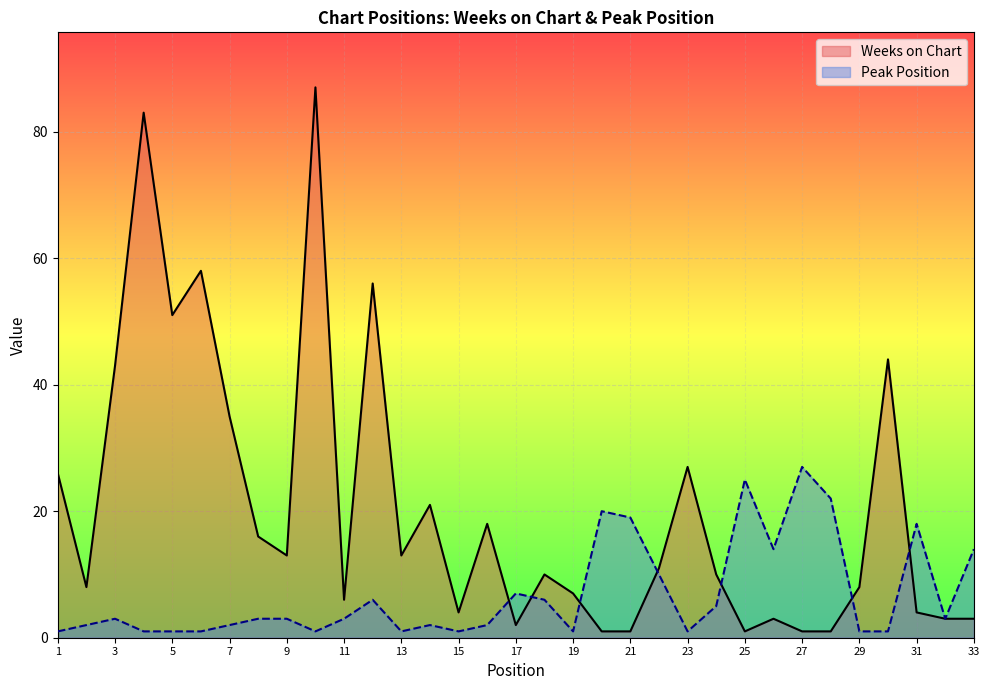

Which series ends up on top after the final intersection of Weeks on Chart and Peak Position?

Peak Position